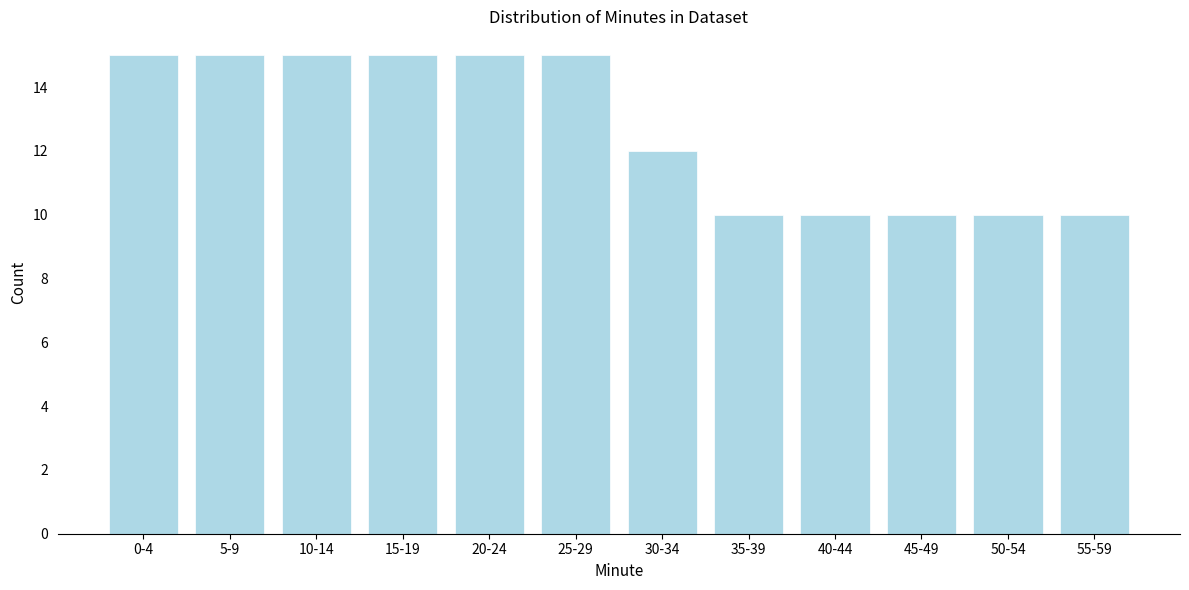

Reading right to left, what are all the values shown in this chart?

55-59=10	50-54=10	45-49=10	40-44=10	35-39=10	30-34=12	25-29=15	20-24=15	15-19=15	10-14=15	5-9=15	0-4=15